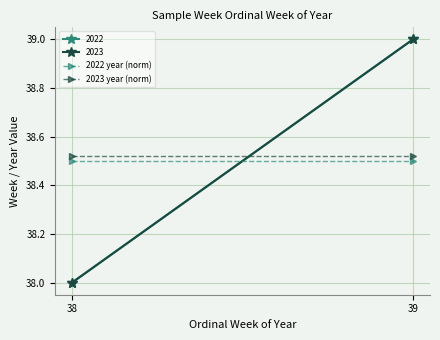

Rank the categories by 2022 year (norm) value from highest to lowest.

38, 39